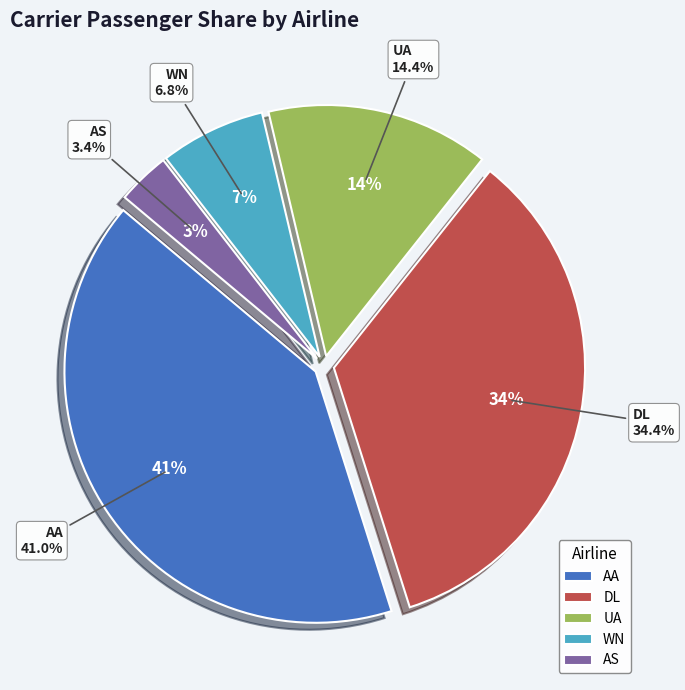

Count the number of slices in the pie.

5